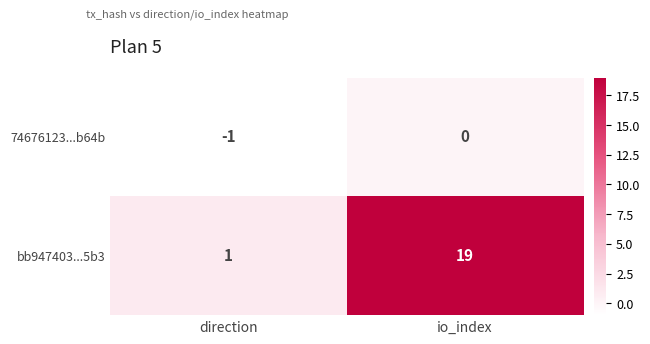

Rank the series by their maximum value, from lowest to highest.

74676123...b64b, bb947403...5b3